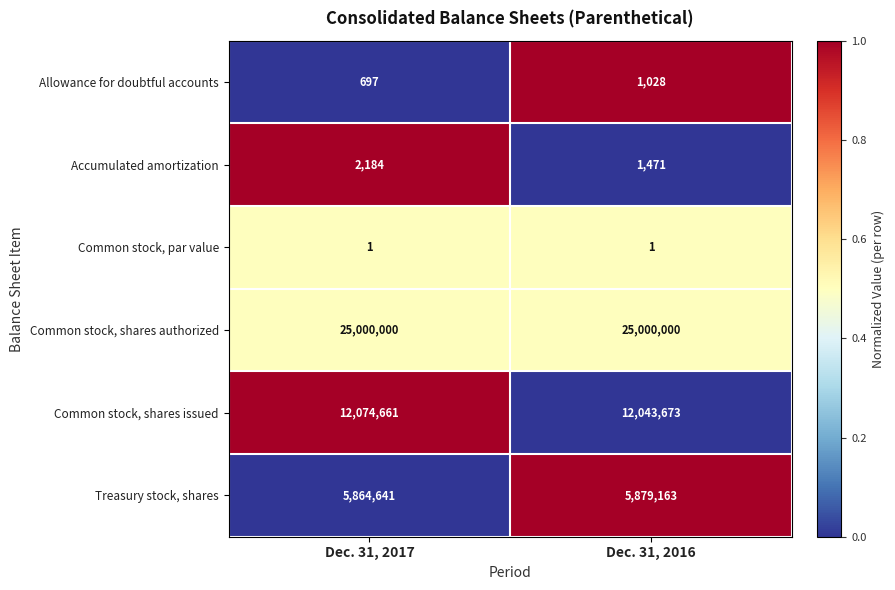

True or false: Treasury stock, shares has a value of 9630543 at Dec. 31, 2017.

False